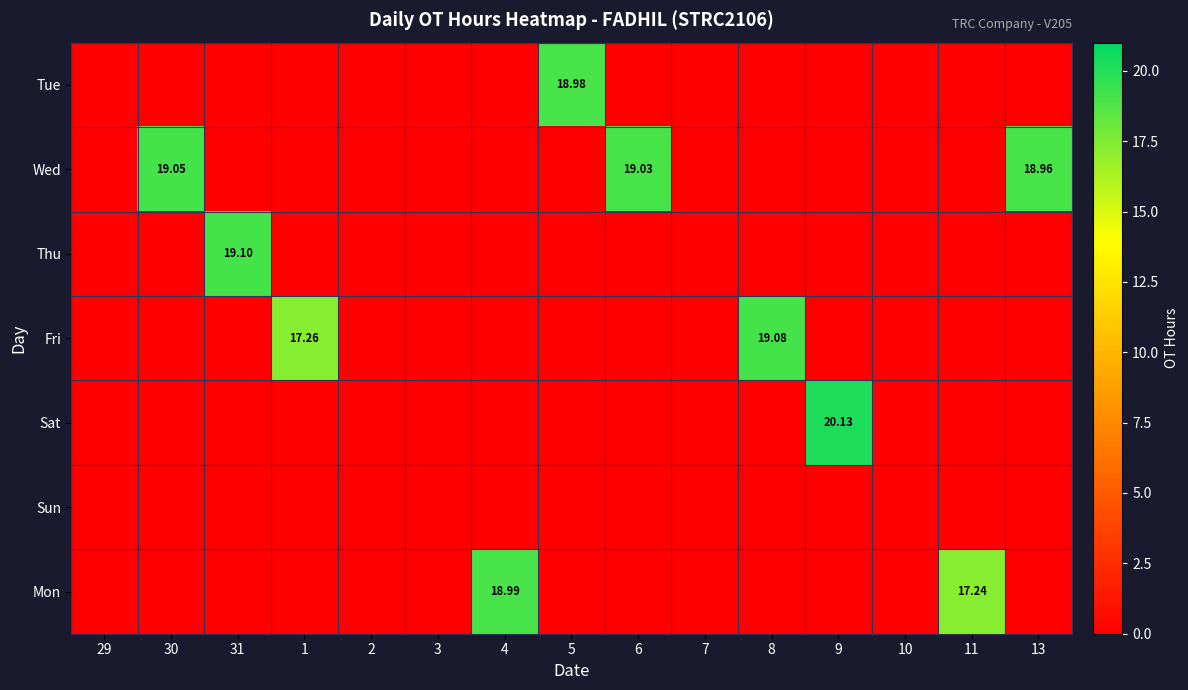

Count the number of categories in the chart.

15